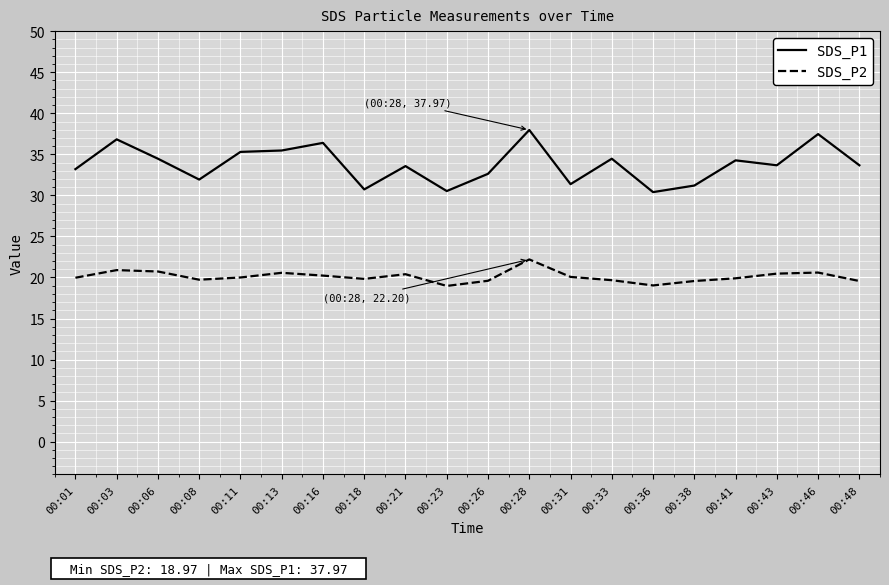

What is the minimum value shown in the chart?

19.0